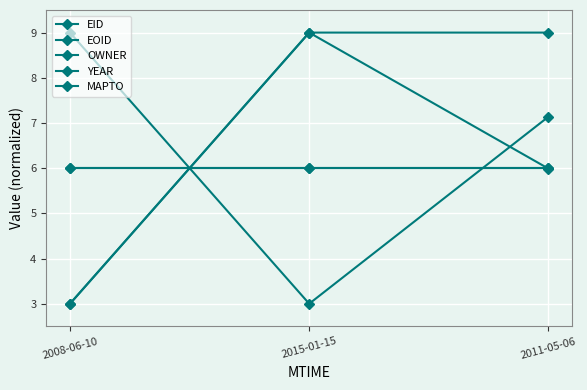

What is the difference between the EOID values at 2011-05-06 and 2008-06-10?

3.0